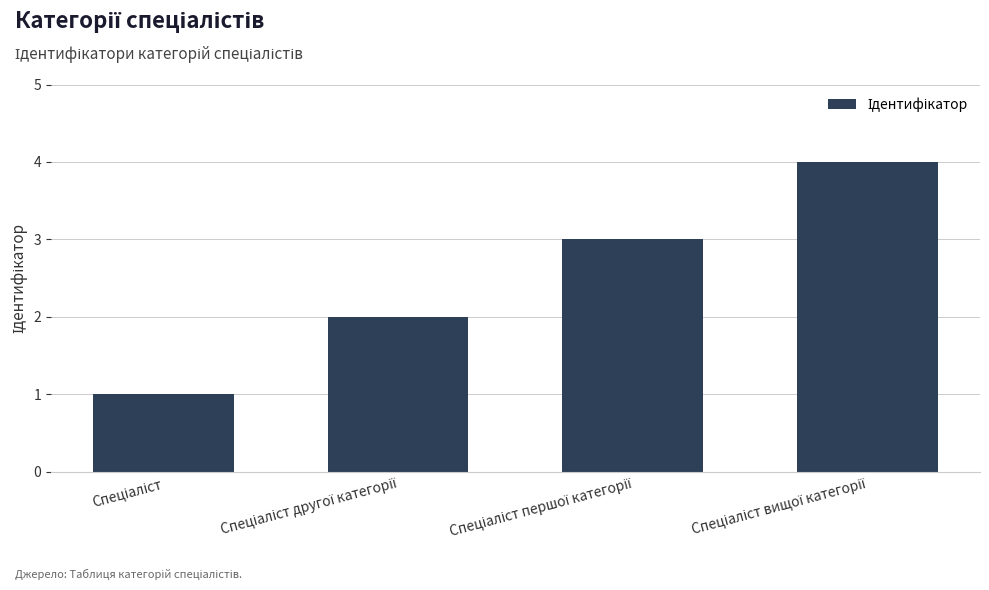

How many values are below 3?

2